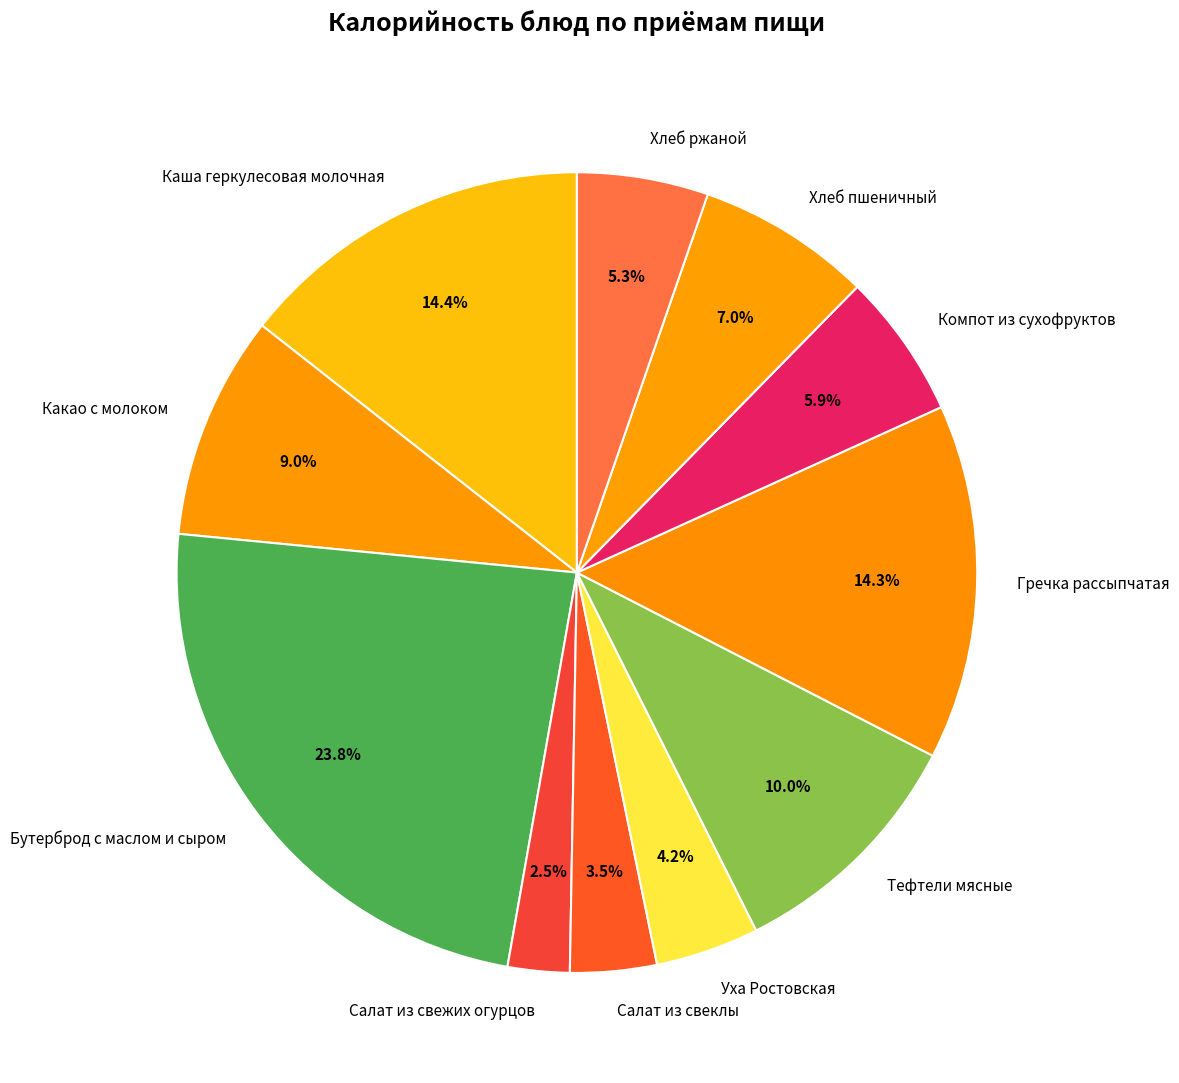

To the nearest percent, what is the combined percentage of Гречка рассыпчатая and Салат из свежих огурцов?

17%